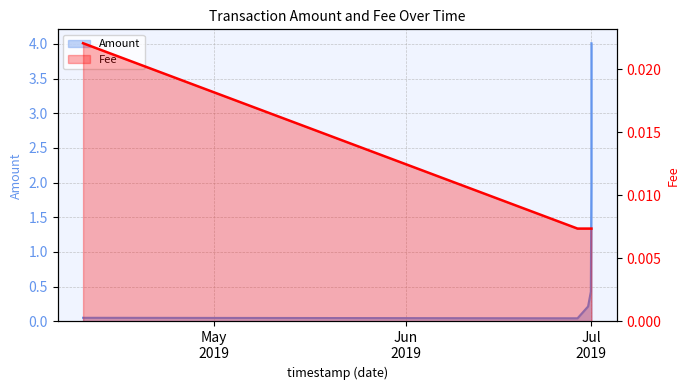

What is the difference between the Amount values at 2019-06-30 22:28:23 and 2019-06-30 23:37:26?

0.9